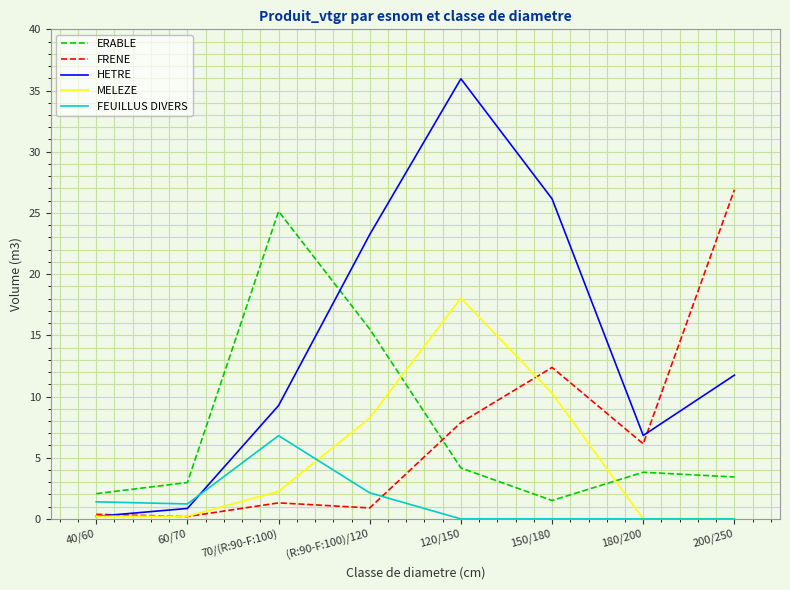

Is it true that MELEZE equals 2.3 at 70/(R:90-F:100)?

True